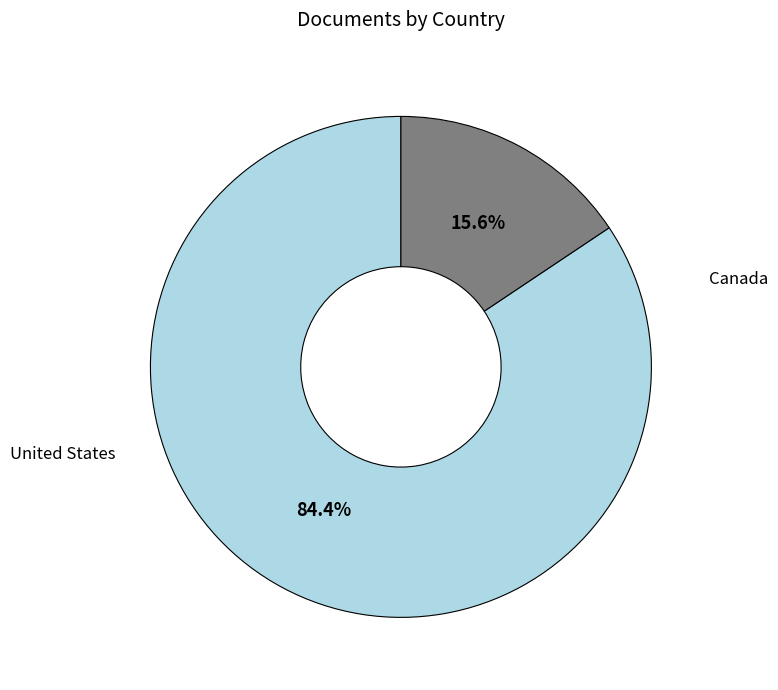

Is it true that Canada is 16% of the pie?

True